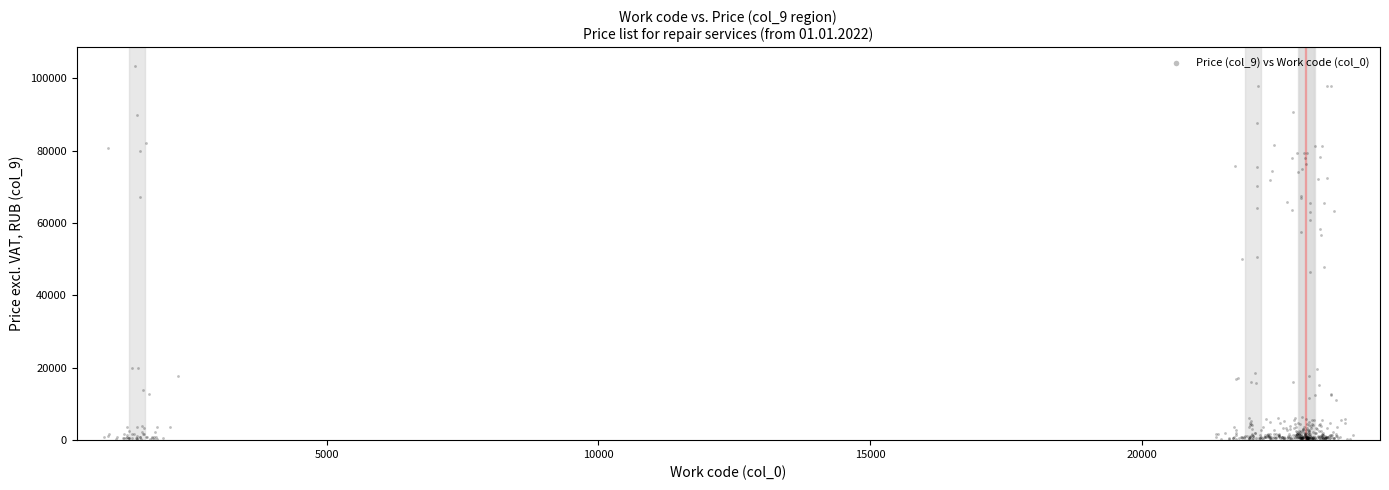

What is the range of X values (max minus min)?

22984.7